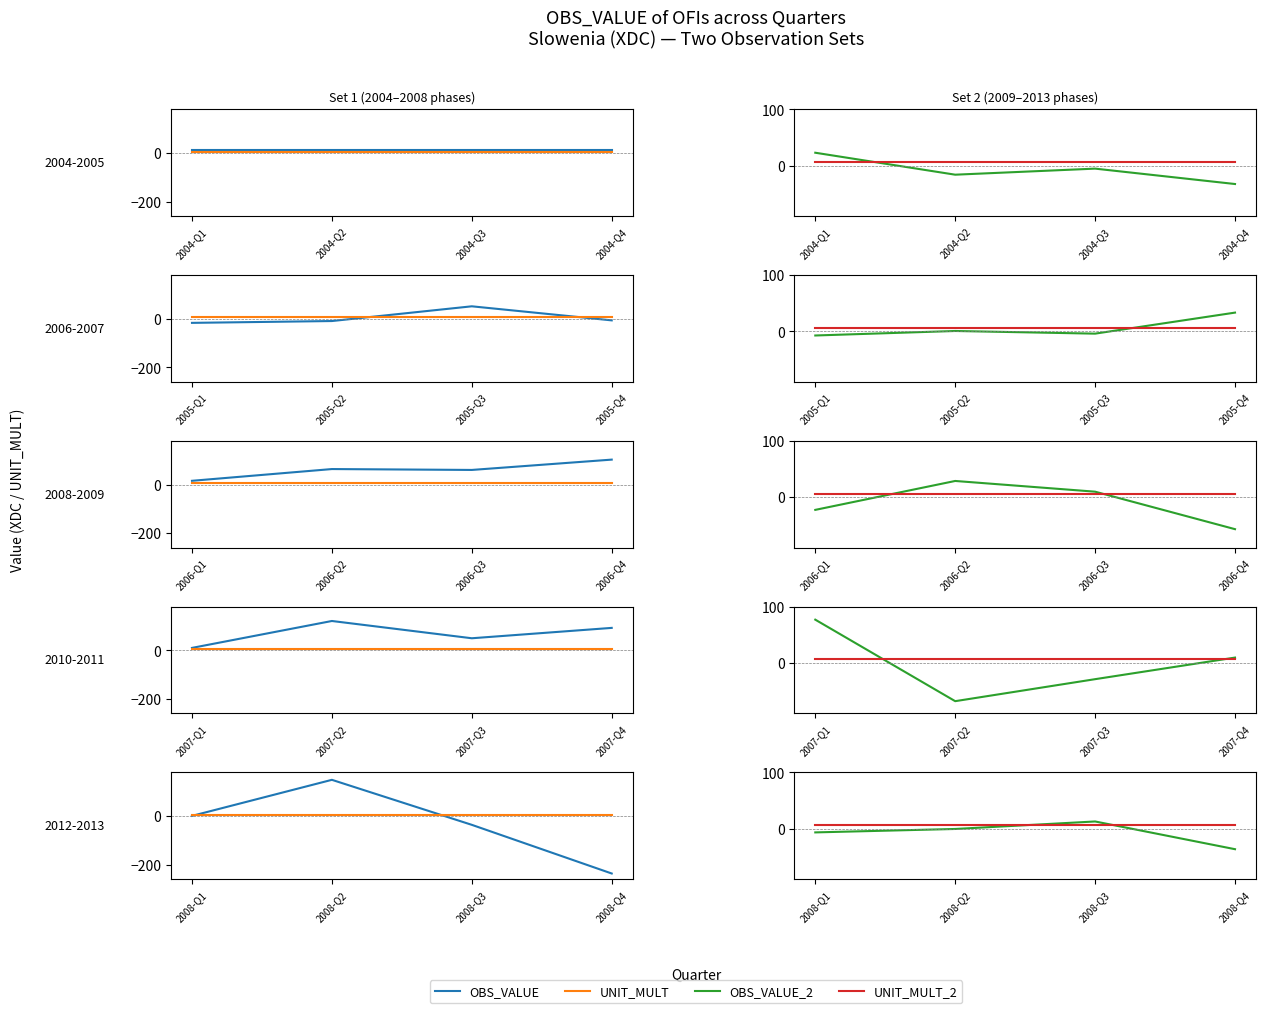

At how many categories does at least one series exceed -191?

4